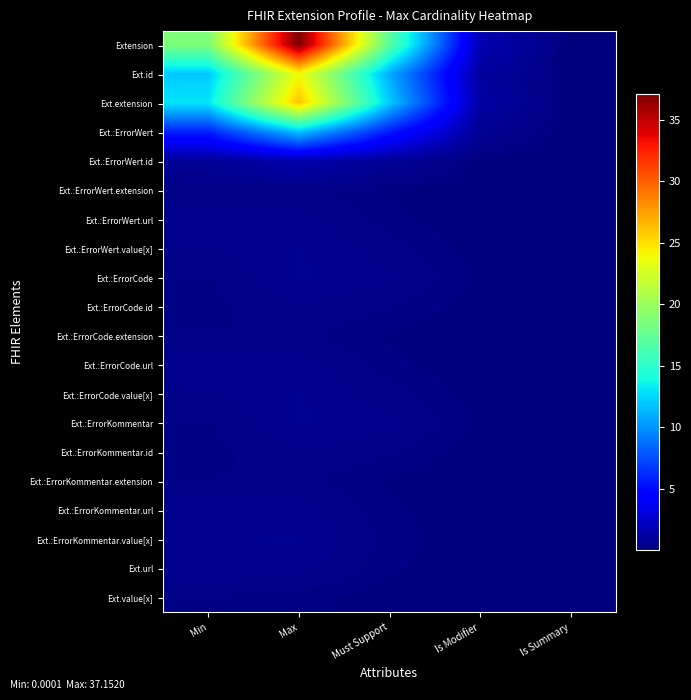

Reading left to right, what are all the values shown in this chart?

Extension: Min=18.6	Max=37.2	Must Support=17.0	Is Modifier=1.6	Is Summary=0.0
Ext.id: Min=12.0	Max=23.9	Must Support=10.9	Is Modifier=1.1	Is Summary=0.0
Ext.extension: Min=13.0	Max=26.0	Must Support=12.0	Is Modifier=1.2	Is Summary=0.0
Ext.:ErrorWert: Min=5.9	Max=11.8	Must Support=5.6	Is Modifier=0.6	Is Summary=0.0
Ext.:ErrorWert.id: Min=0.8	Max=1.5	Must Support=0.8	Is Modifier=0.1	Is Summary=0.0
Ext.:ErrorWert.extension: Min=0.3	Max=0.3	Must Support=0.1	Is Modifier=0.0	Is Summary=0.0
Ext.:ErrorWert.url: Min=0.6	Max=0.5	Must Support=0.2	Is Modifier=0.0	Is Summary=0.0
Ext.:ErrorWert.value[x]: Min=0.4	Max=0.6	Must Support=0.3	Is Modifier=0.1	Is Summary=0.0
Ext.:ErrorCode: Min=0.3	Max=0.6	Must Support=0.5	Is Modifier=0.1	Is Summary=0.0
Ext.:ErrorCode.id: Min=0.2	Max=0.4	Must Support=0.3	Is Modifier=0.1	Is Summary=0.0
Ext.:ErrorCode.extension: Min=0.3	Max=0.3	Must Support=0.1	Is Modifier=0.0	Is Summary=0.0
Ext.:ErrorCode.url: Min=0.6	Max=0.5	Must Support=0.2	Is Modifier=0.0	Is Summary=0.0
Ext.:ErrorCode.value[x]: Min=0.4	Max=0.6	Must Support=0.3	Is Modifier=0.1	Is Summary=0.0
Ext.:ErrorKommentar: Min=0.3	Max=0.6	Must Support=0.5	Is Modifier=0.1	Is Summary=0.0
Ext.:ErrorKommentar.id: Min=0.2	Max=0.4	Must Support=0.3	Is Modifier=0.1	Is Summary=0.0
Ext.:ErrorKommentar.extension: Min=0.3	Max=0.3	Must Support=0.1	Is Modifier=0.0	Is Summary=0.0
Ext.:ErrorKommentar.url: Min=0.6	Max=0.5	Must Support=0.2	Is Modifier=0.0	Is Summary=0.0
Ext.:ErrorKommentar.value[x]: Min=0.6	Max=0.6	Must Support=0.2	Is Modifier=0.0	Is Summary=0.0
Ext.url: Min=0.6	Max=0.5	Must Support=0.2	Is Modifier=0.0	Is Summary=0.0
Ext.value[x]: Min=0.3	Max=0.2	Must Support=0.1	Is Modifier=0.0	Is Summary=0.0